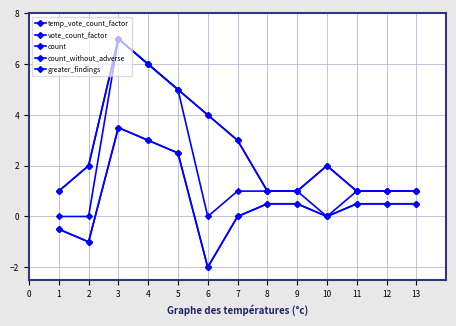

True or false: greater_findings and temp_vote_count_factor cross at least once.

False